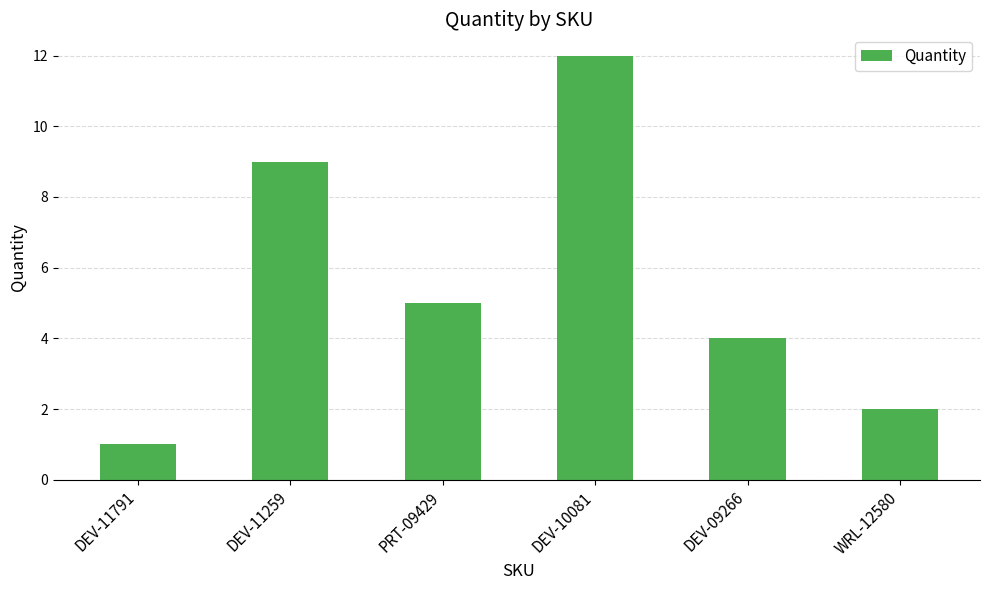

At which category does the chart reach its peak across all series?

DEV-10081